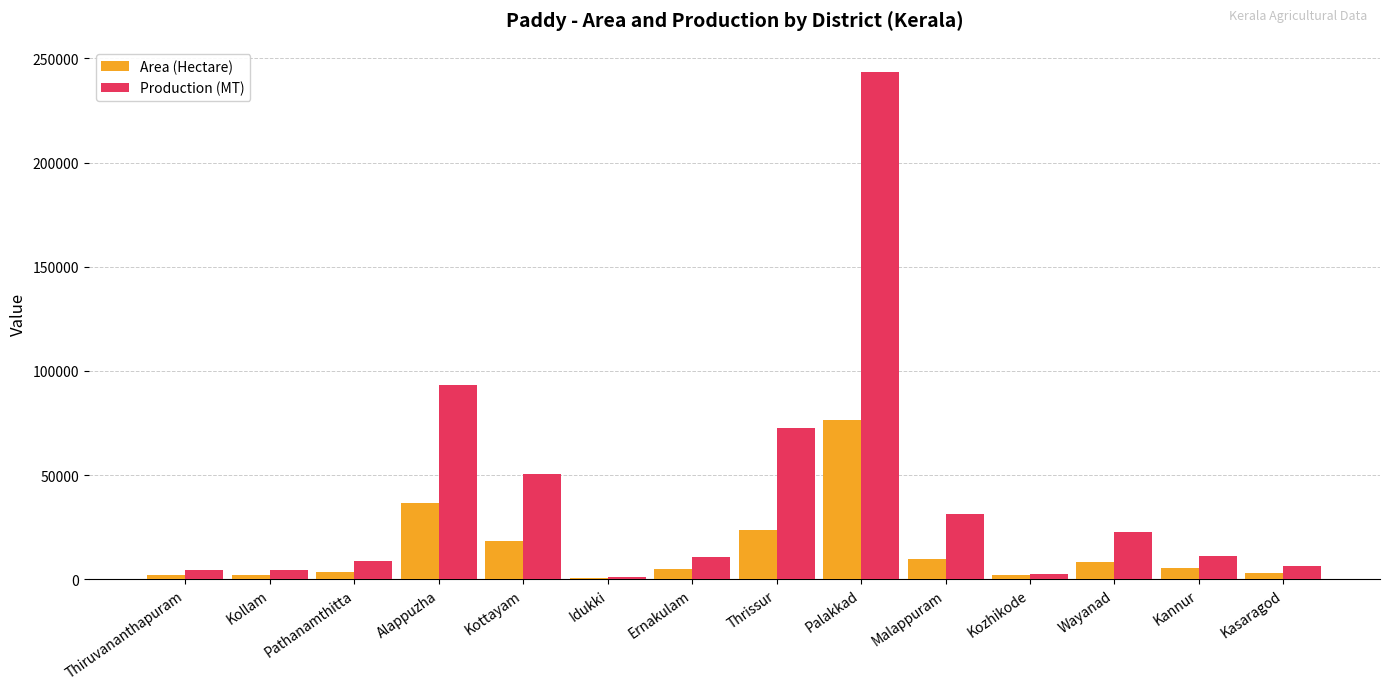

What are all the series names shown in the legend?

Area (Hectare), Production (MT)